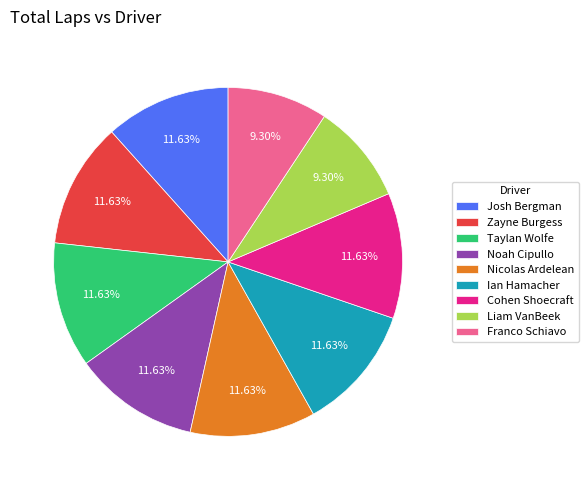

Is there a majority slice in this chart?

No